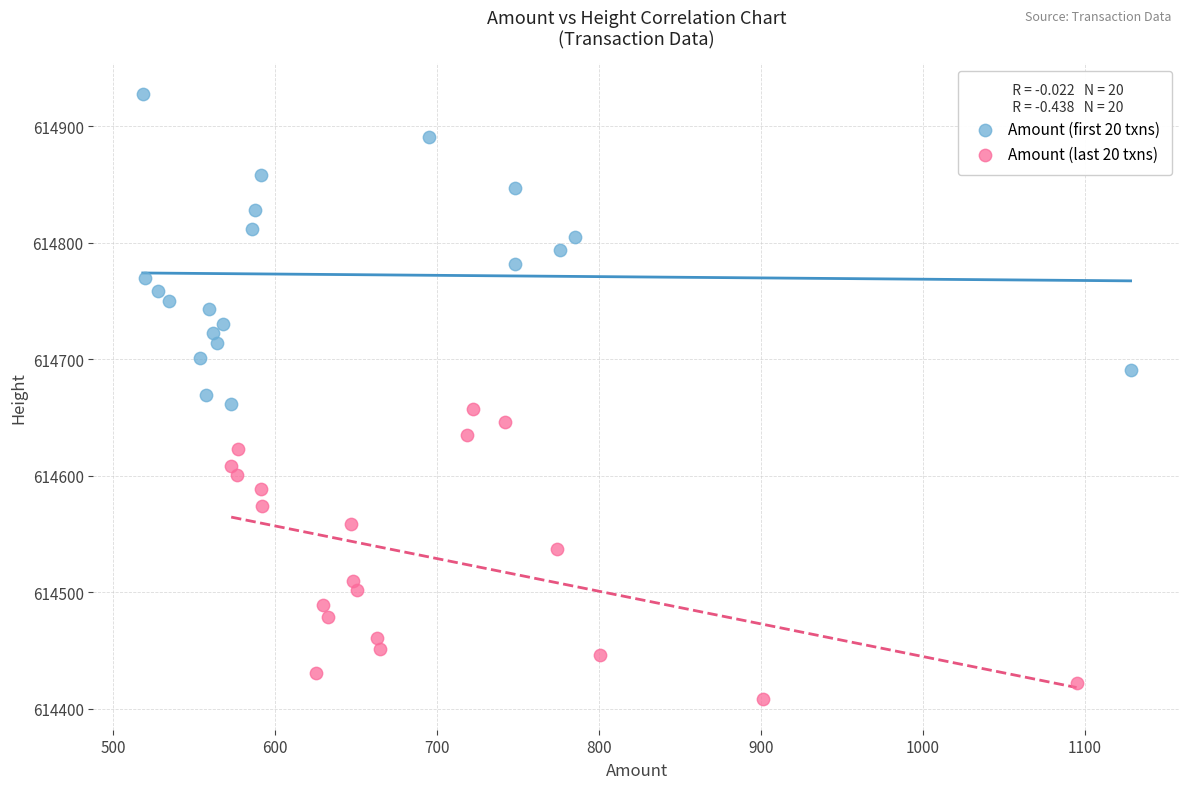

Which series contains the highest Y value?

Amount (first 20 txns)